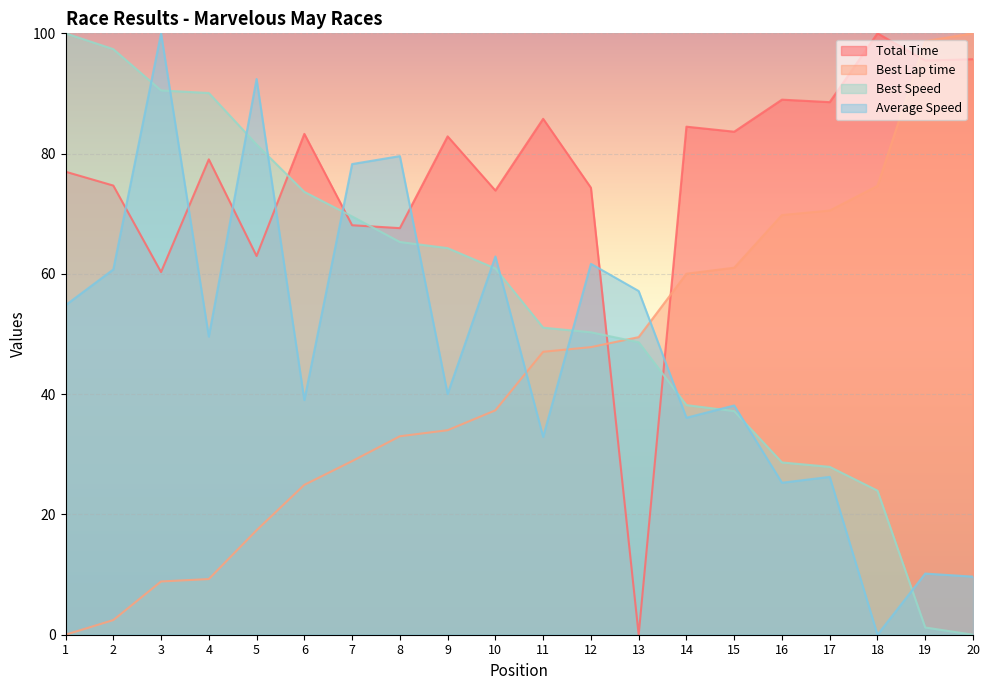

What is the value of the Best Speed point at the 17th from the left?

27.9